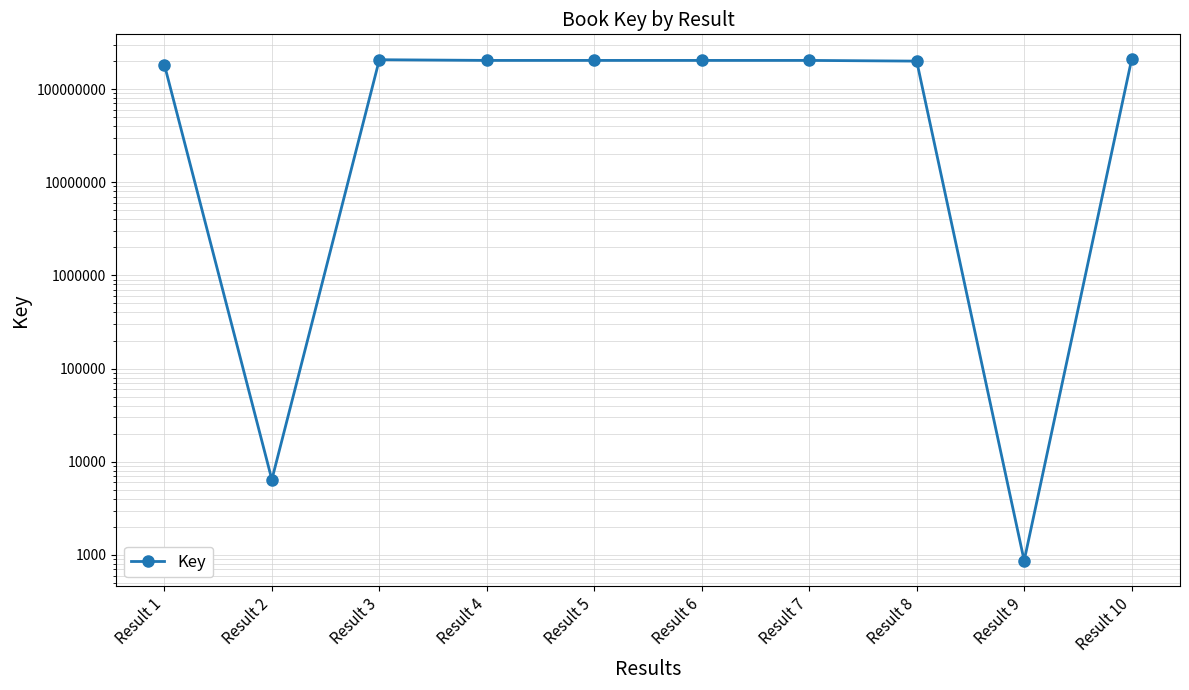

Rank the categories by value from highest to lowest.

Result 10, Result 3, Result 7, Result 6, Result 5, Result 4, Result 8, Result 1, Result 2, Result 9